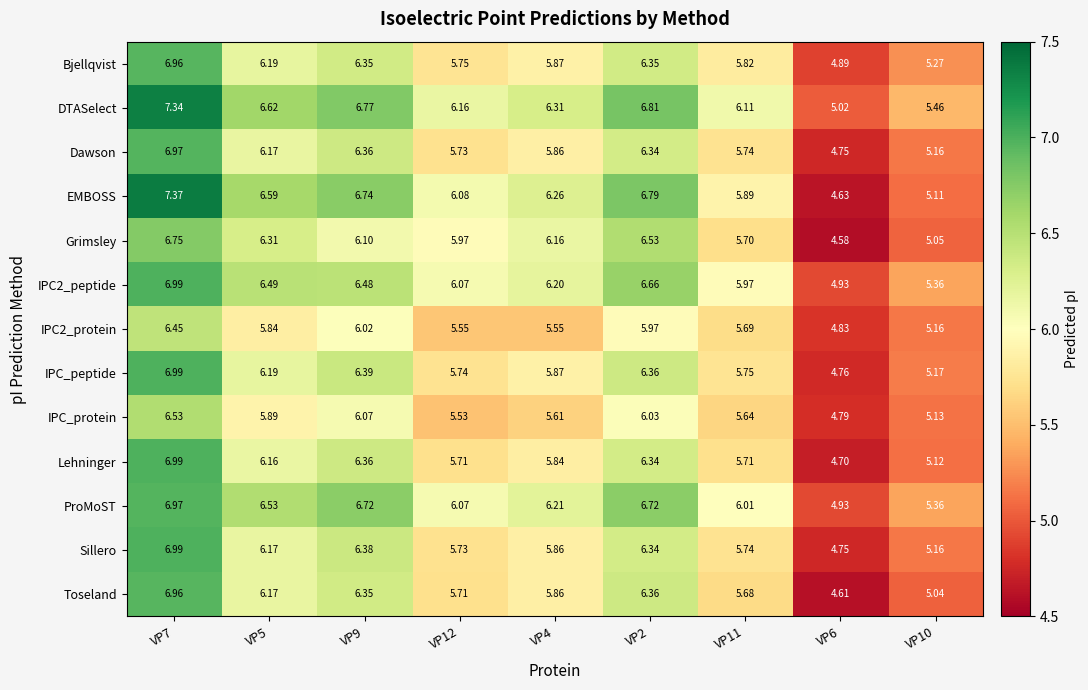

Which series has the largest total across all categories?

DTASelect